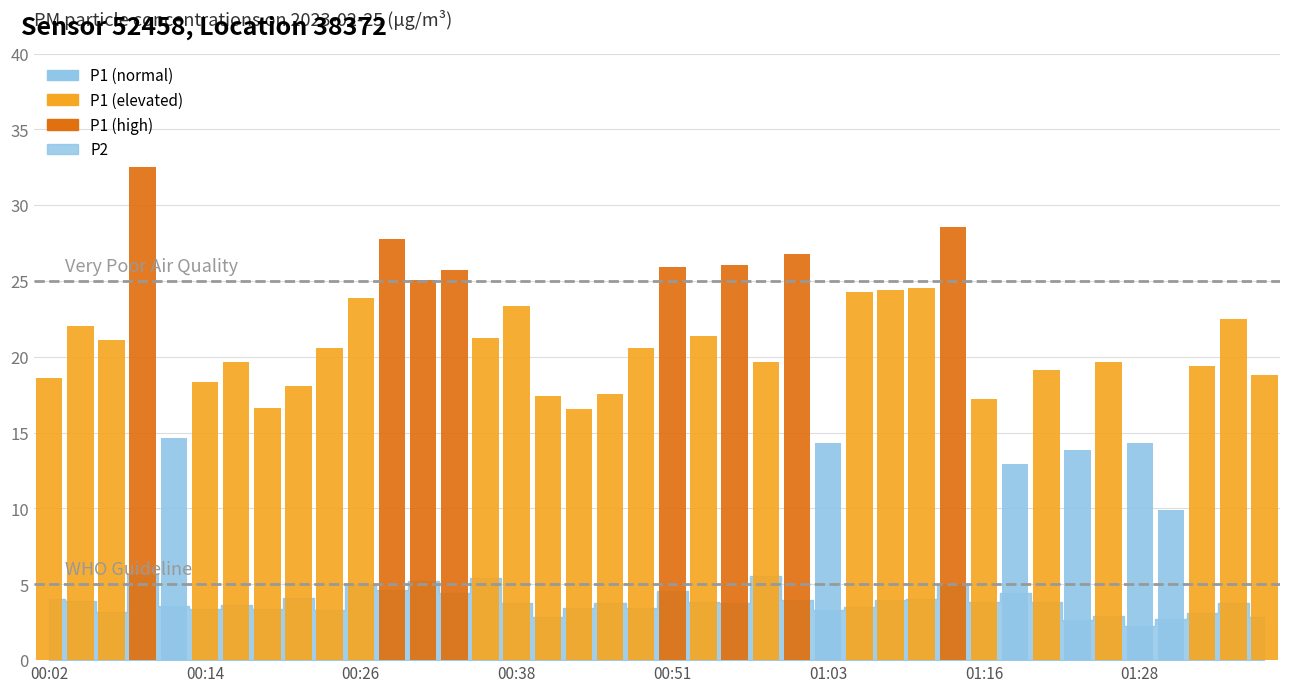

What position from the left is 01:16?

31